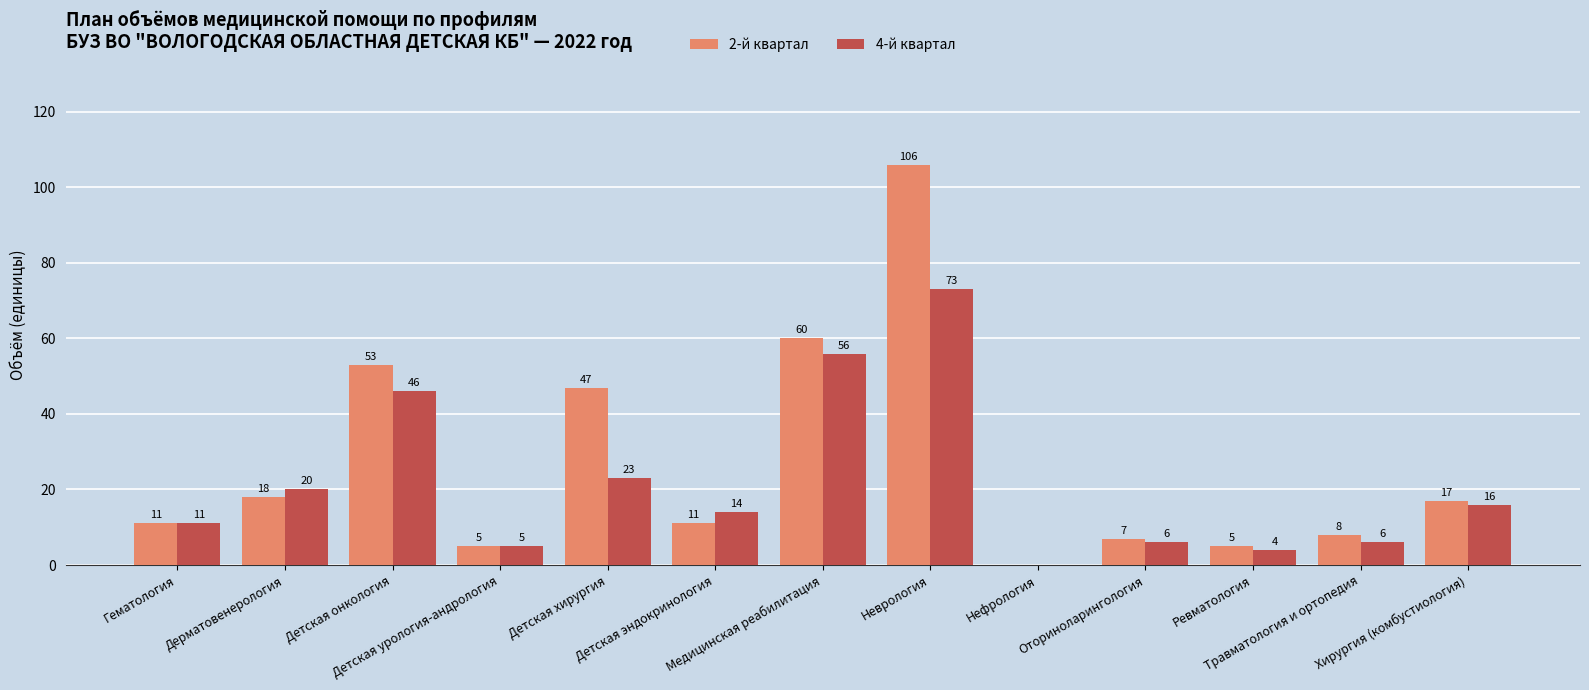

Reading left to right, what are all the values shown in this chart?

2-й квартал: 11	18	53	5	47	11	60	106	0	7	5	8	17
4-й квартал: 11	20	46	5	23	14	56	73	0	6	4	6	16